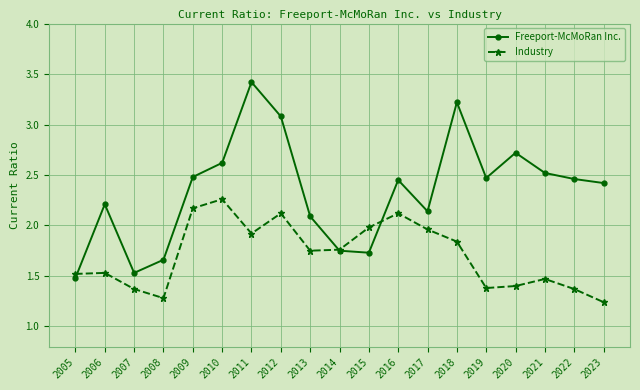

How many lines are shown in the chart?

2